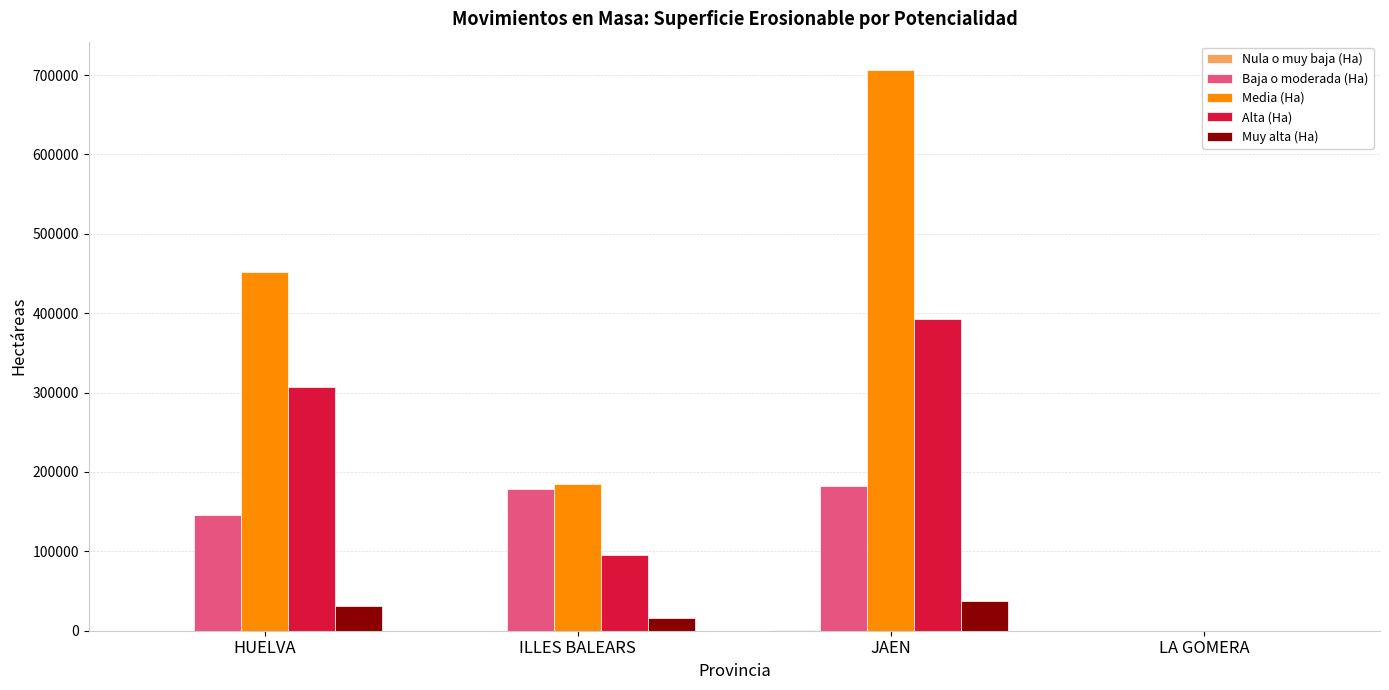

The Alta (Ha) series shows 0.0 at LA GOMERA. True or false?

True